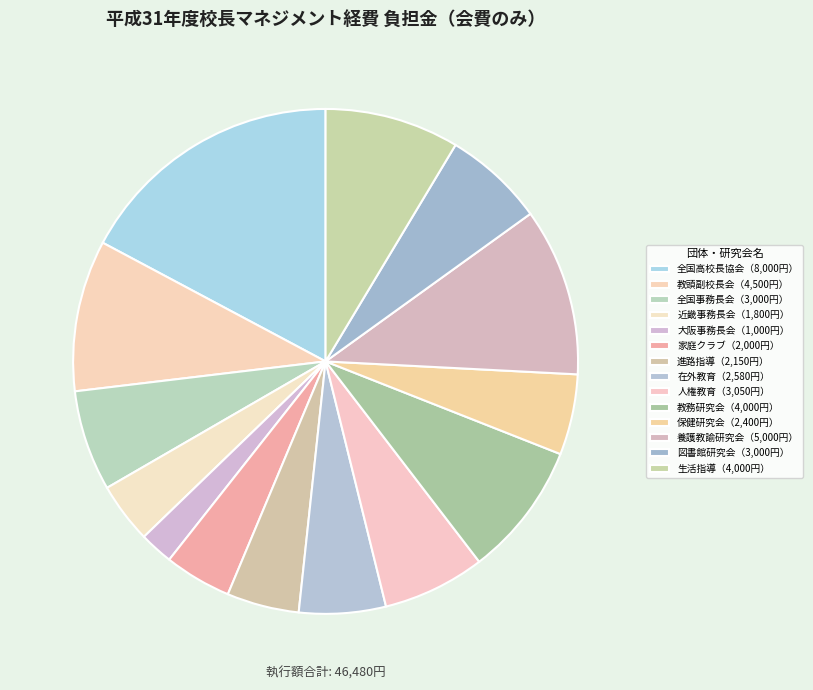

Does any single category account for the majority?

No